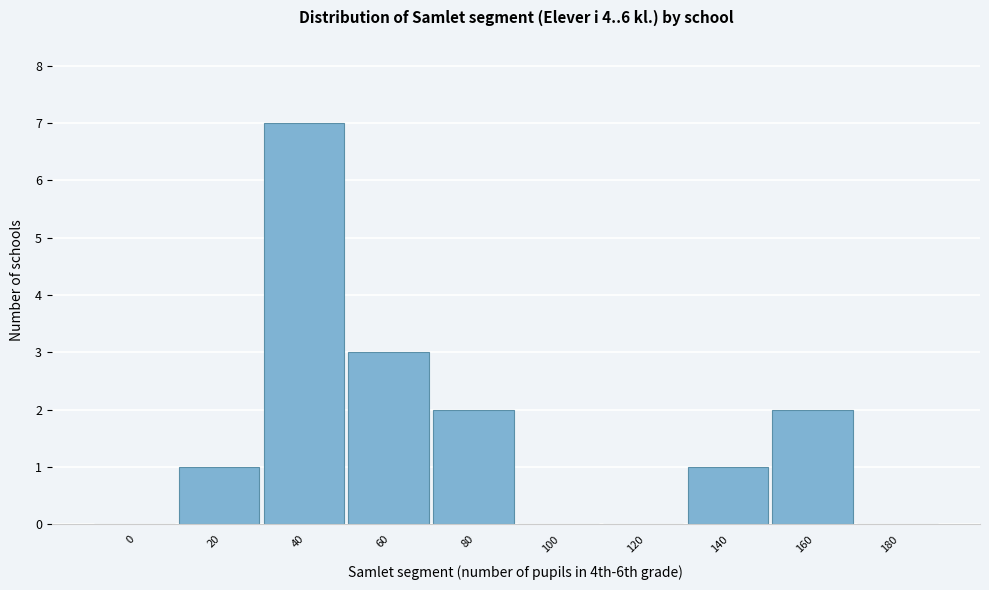

Reading left to right, list all the values displayed in this chart.

0=0	20=1	40=7	60=3	80=2	100=0	120=0	140=1	160=2	180=0